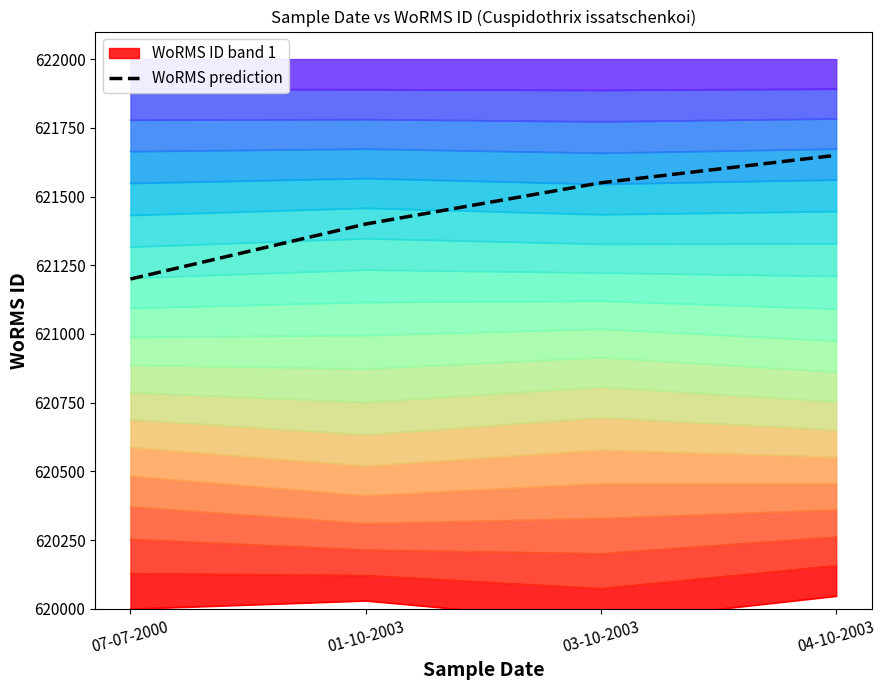

True or false: the data has more than 2 interior local peaks.

False